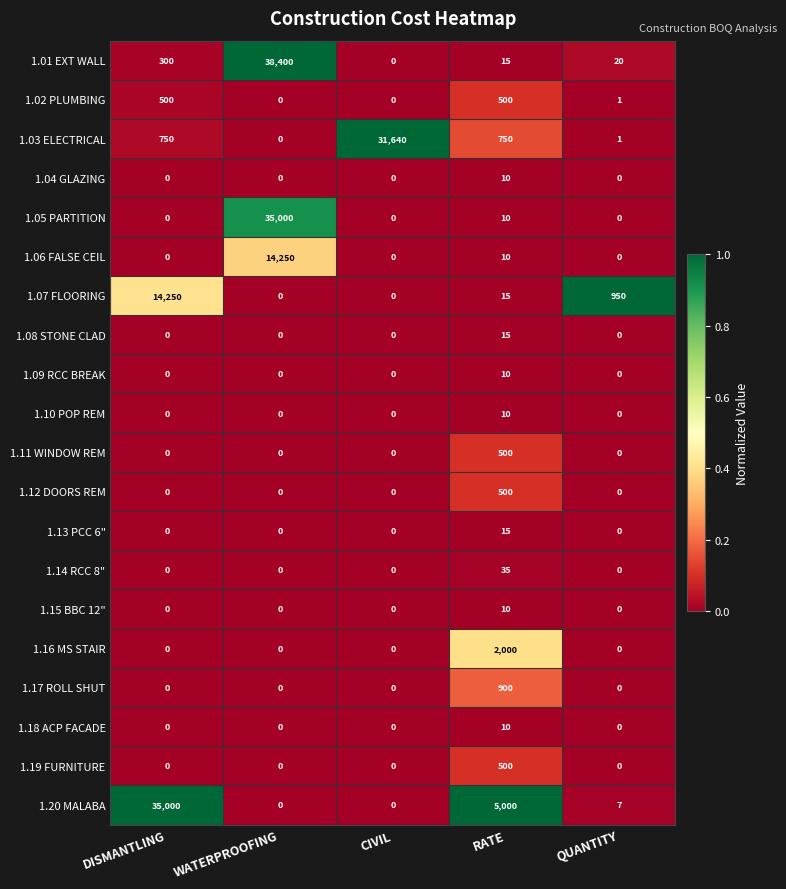

Which series has the largest total across all categories?

1.20 MALABA